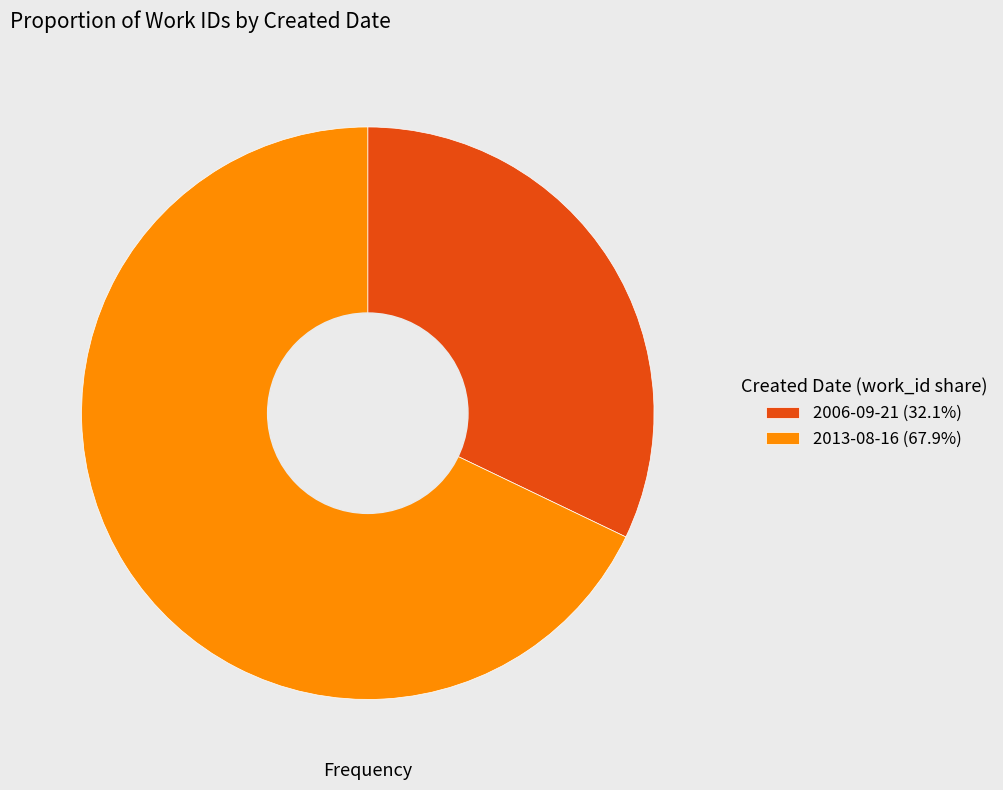

Do 2013-08-16 (67.9%) and 2006-09-21 (32.1%) together represent more than half of the pie?

Yes